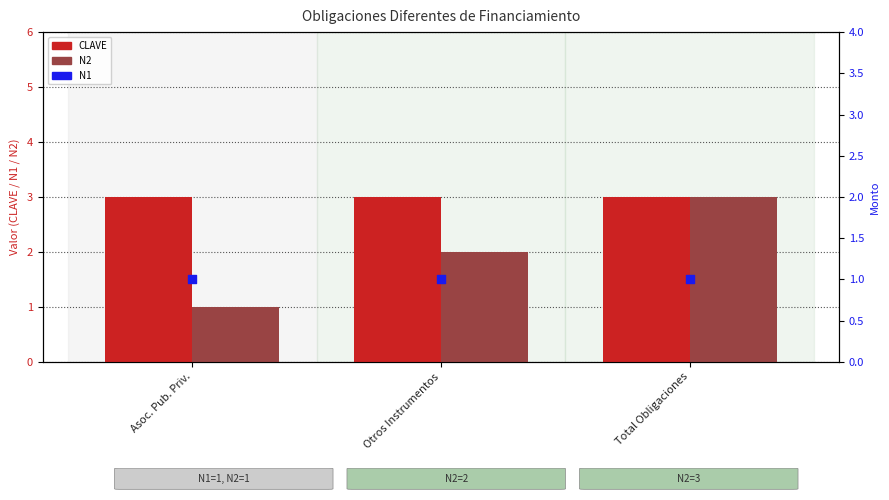

Which series has the largest total across all categories?

CLAVE